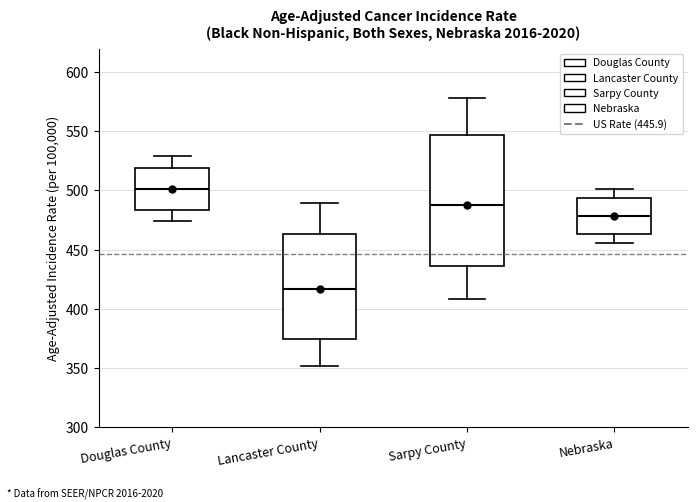

Which box has the lowest median line?

Lancaster County